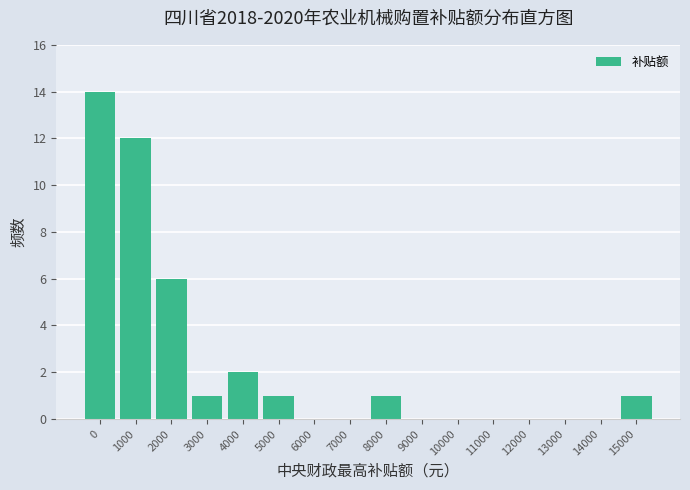

Reading left to right, extract all data points from this chart.

0=14	1000=12	2000=6	3000=1	4000=2	5000=1	6000=0	7000=0	8000=1	9000=0	10000=0	11000=0	12000=0	13000=0	14000=0	15000=1